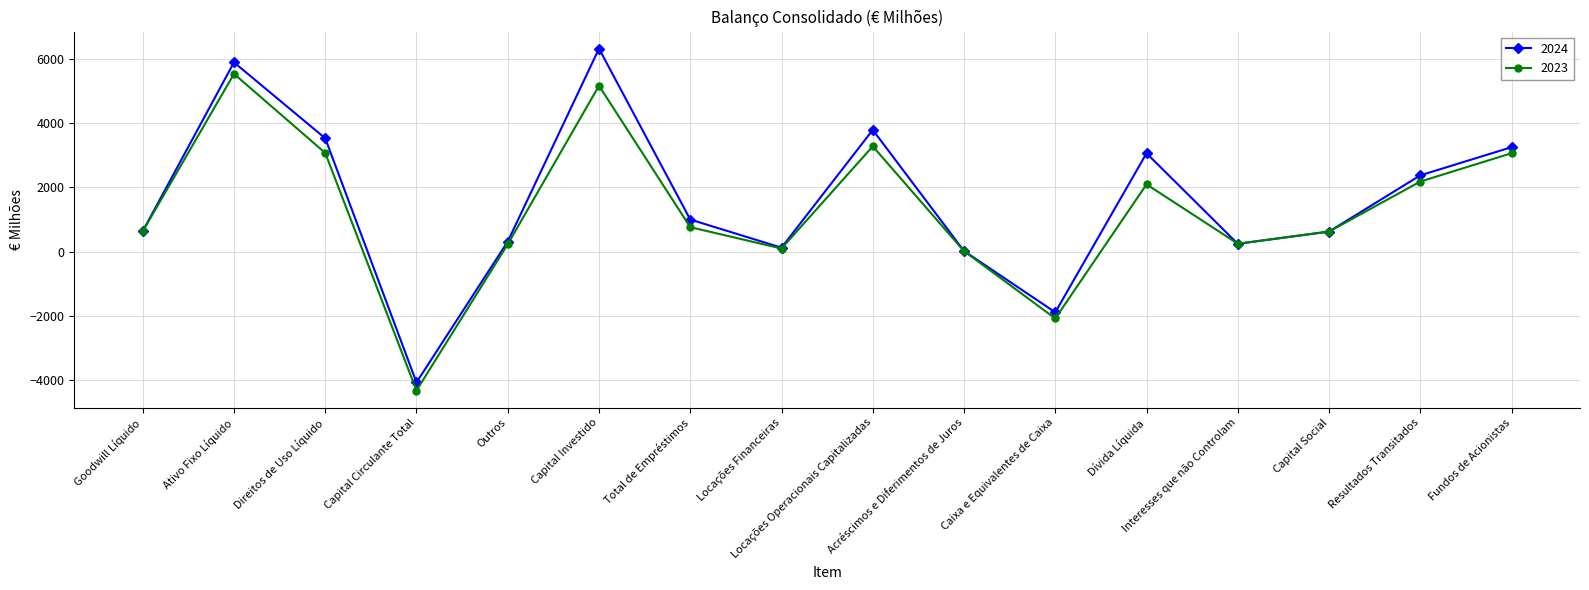

Rank the series by their maximum value, from highest to lowest.

2024, 2023